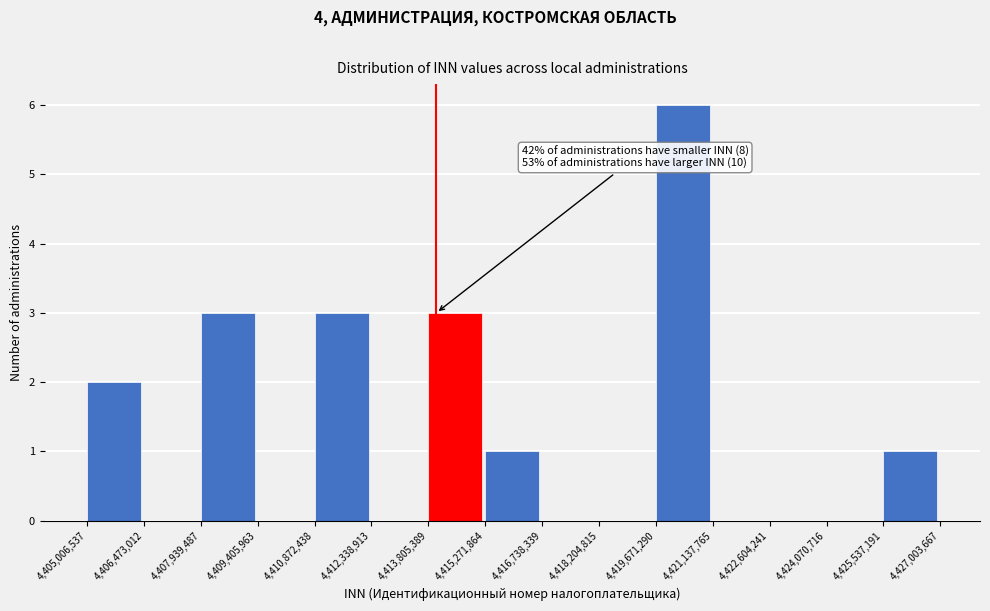

Which range on the x-axis has the tallest bar?

4,419,671,290 to 4,421,137,765